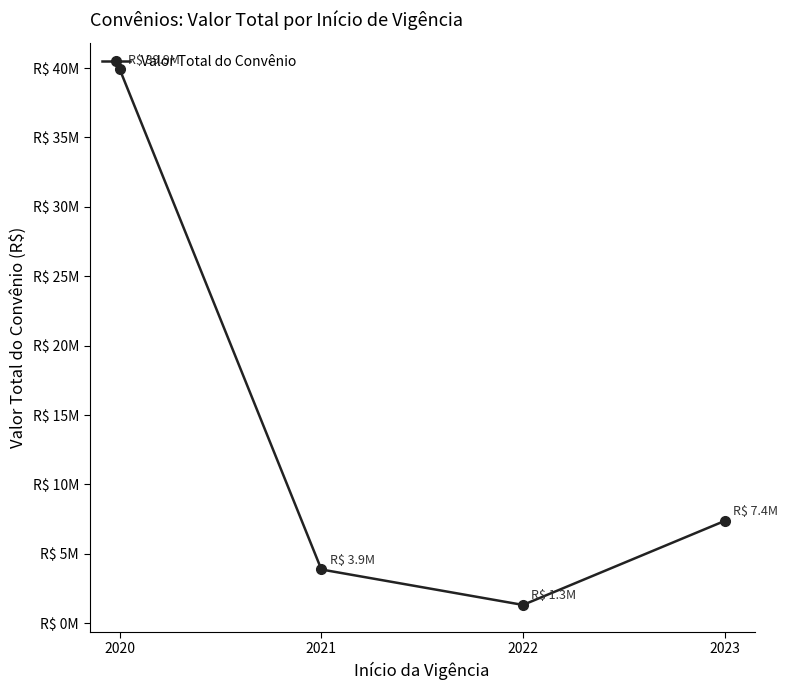

Which category has the lowest value across all series?

2022